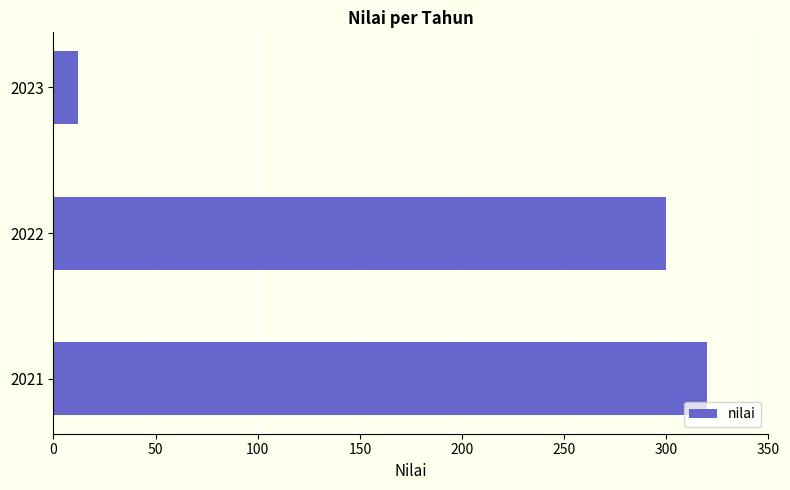

Rank the categories by value from lowest to highest.

2023, 2022, 2021